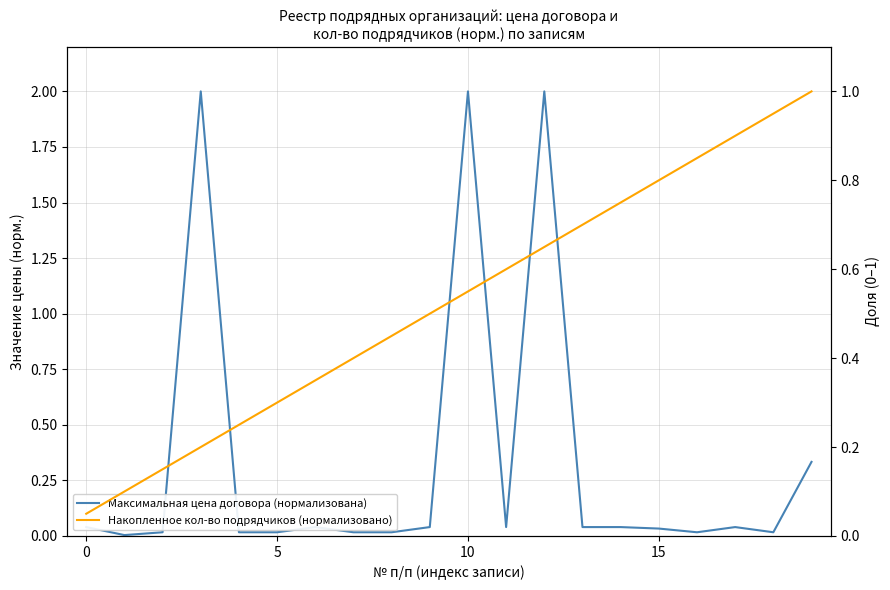

Which has a higher value, 9 or 5?

9